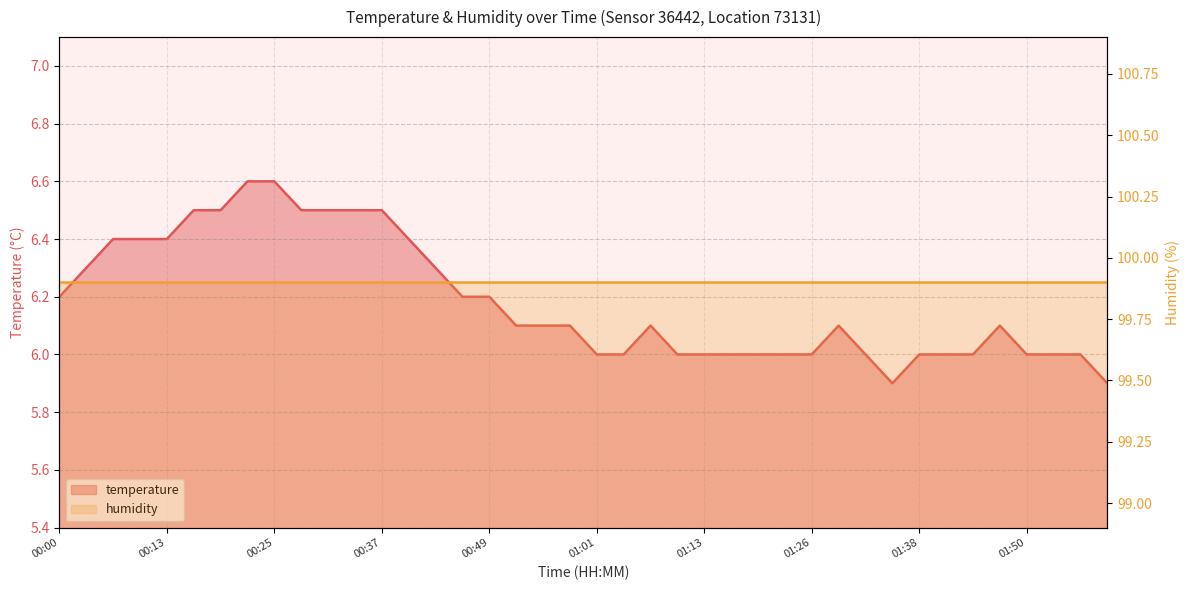

Which label corresponds to the largest value in the chart?

00:22